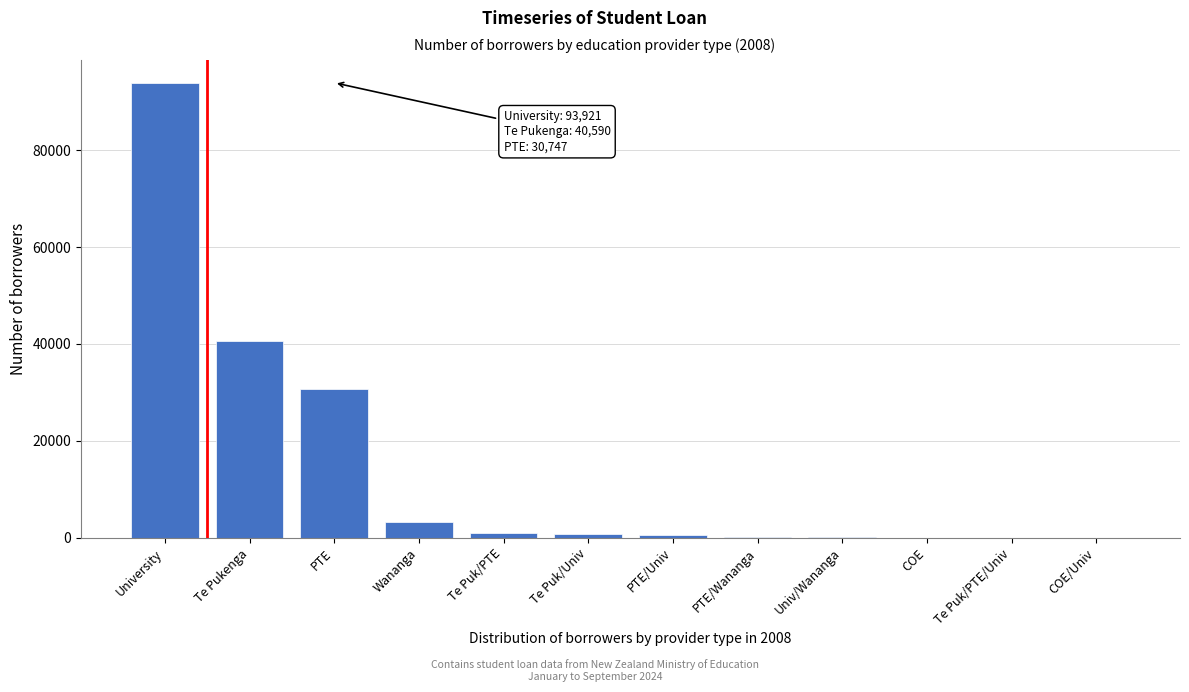

Where is the data nearest to the value 46962?

Te Pukenga